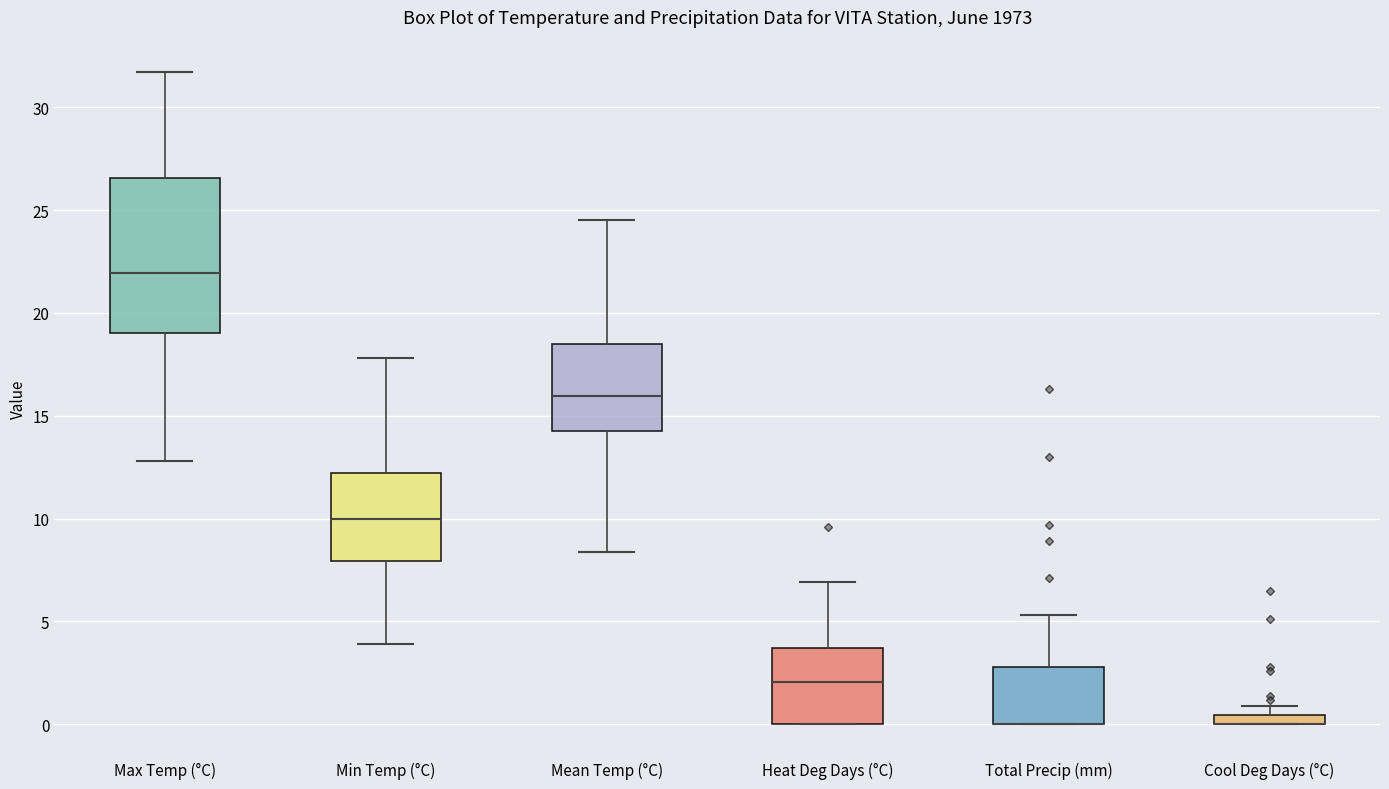

Where does the upper whisker of the box for Total Precip (mm) end on the y-axis? The values are not printed on the chart, so give them approximately, as read against the axis.

5.5